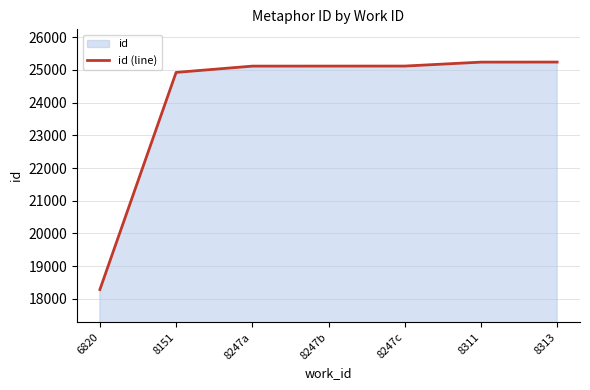

Rank the categories by value from lowest to highest.

6820, 8151, 8247a, 8247b, 8247c, 8311, 8313